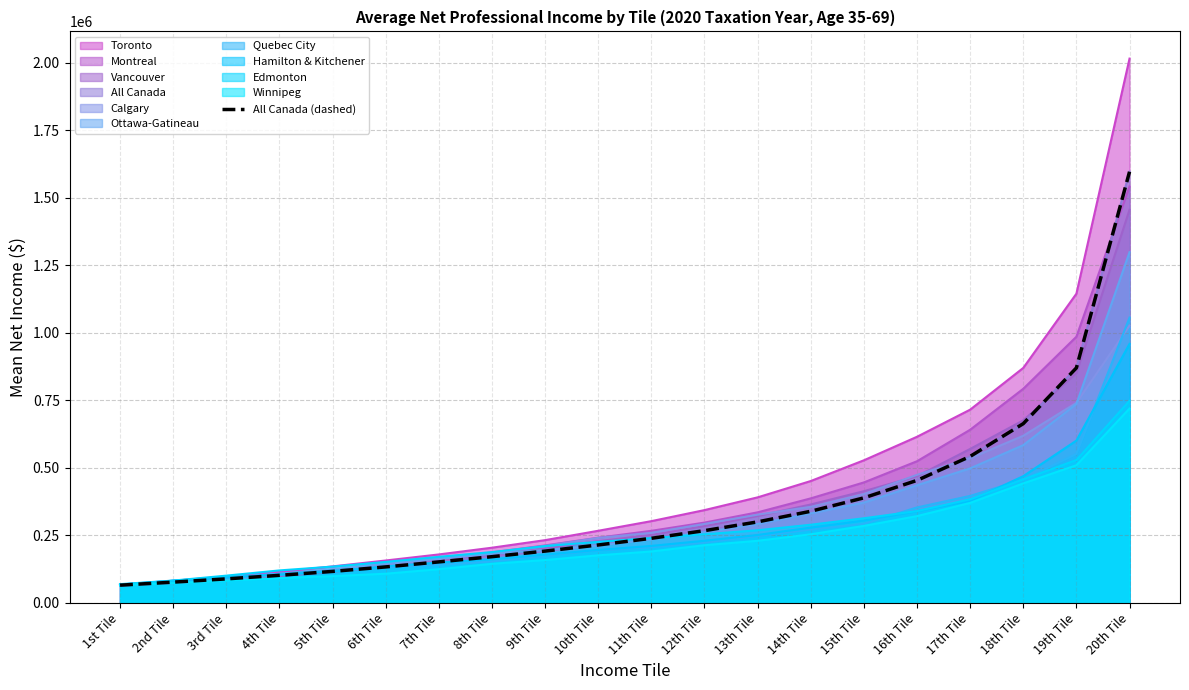

The chart shows a value of 178124 at 4th Tile. True or false?

False